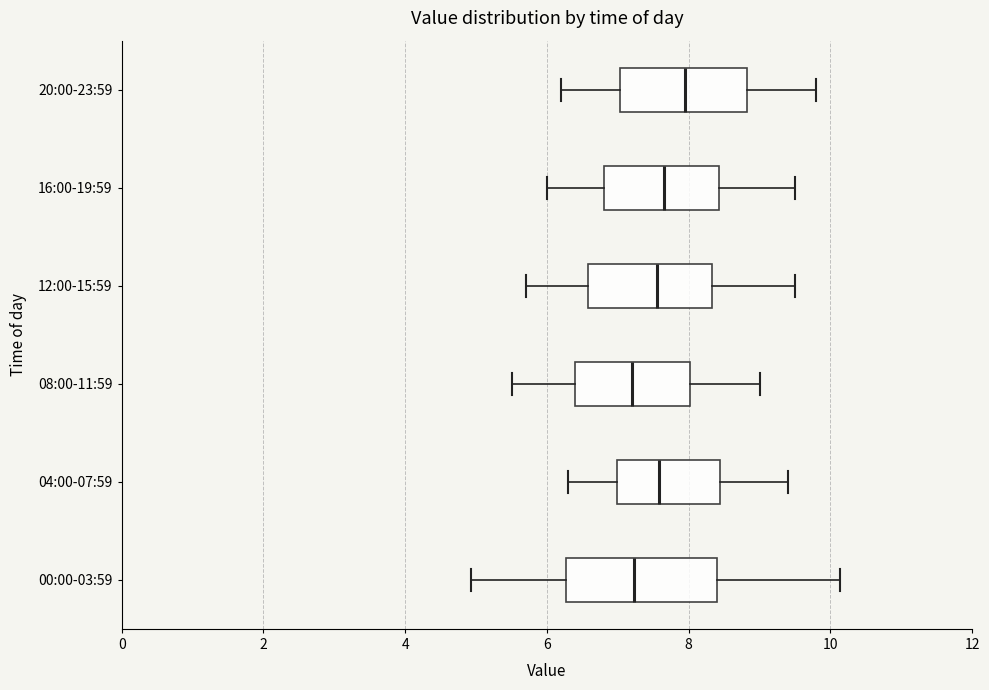

Comparing the boxes themselves (not the whiskers), which one is the widest?

00:00-03:59